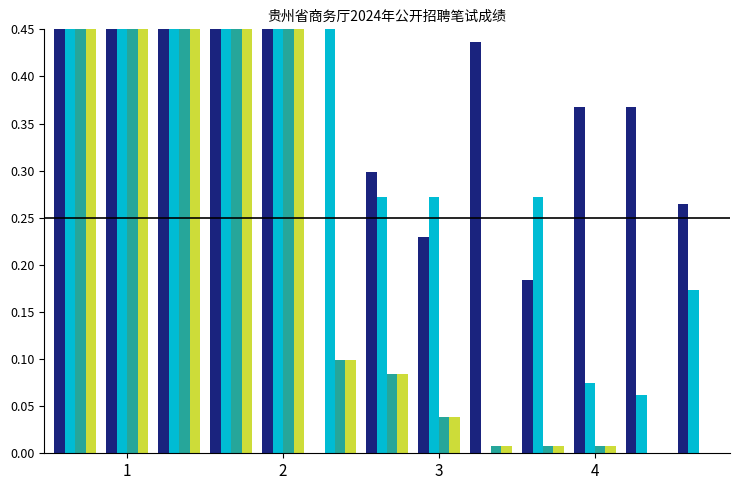

What are all the series names shown in the legend?

职业能力倾向测验成绩, 综合应用能力成绩, 原始总成绩, 折算百分制后成绩